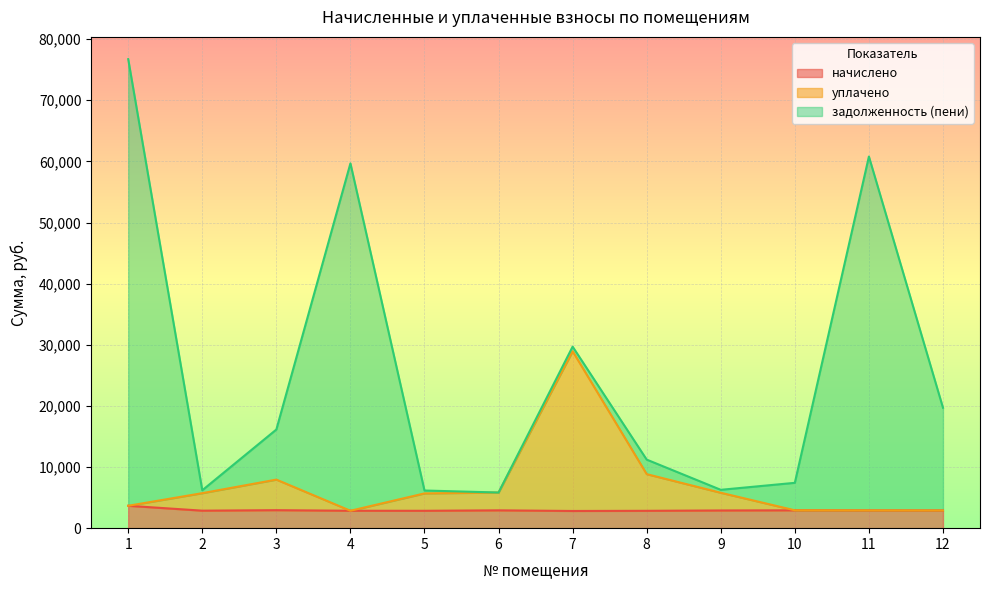

What is the value of the начислено point at the 6th from the left?

2916.5